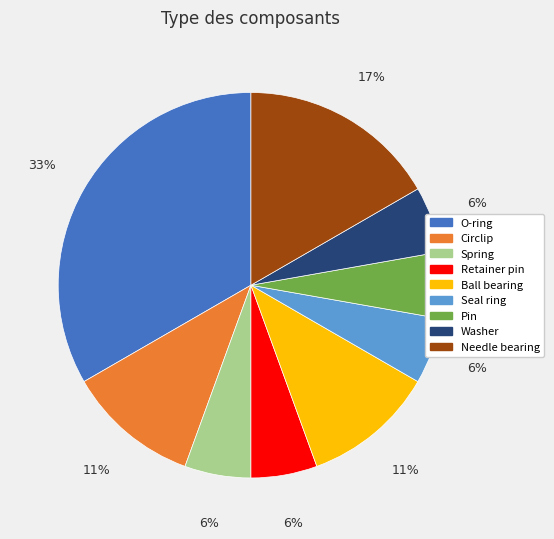

Combined, do Spring and Needle bearing account for over 50%?

No